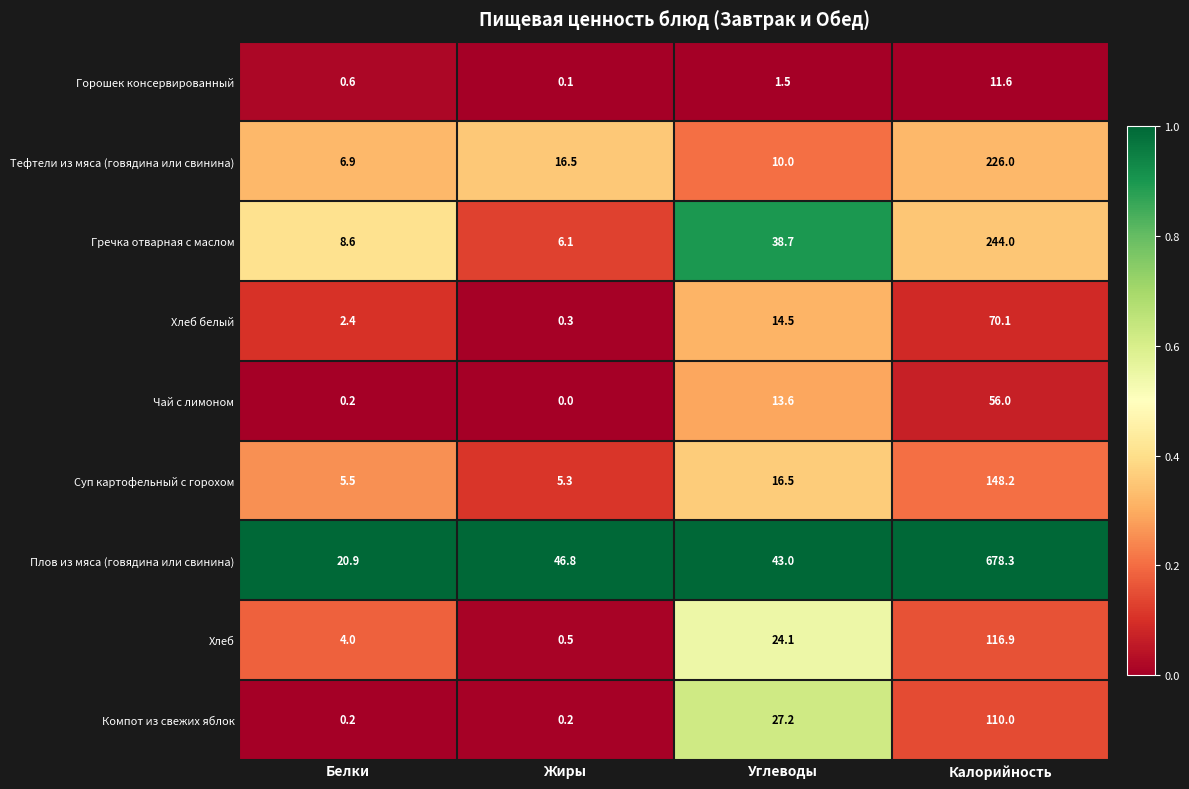

Which series has the largest range (max minus min)?

Плов из мяса (говядина или свинина)